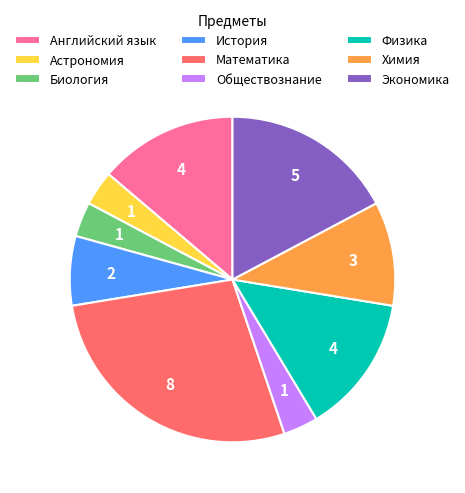

Does Математика represent more than half of the total?

No